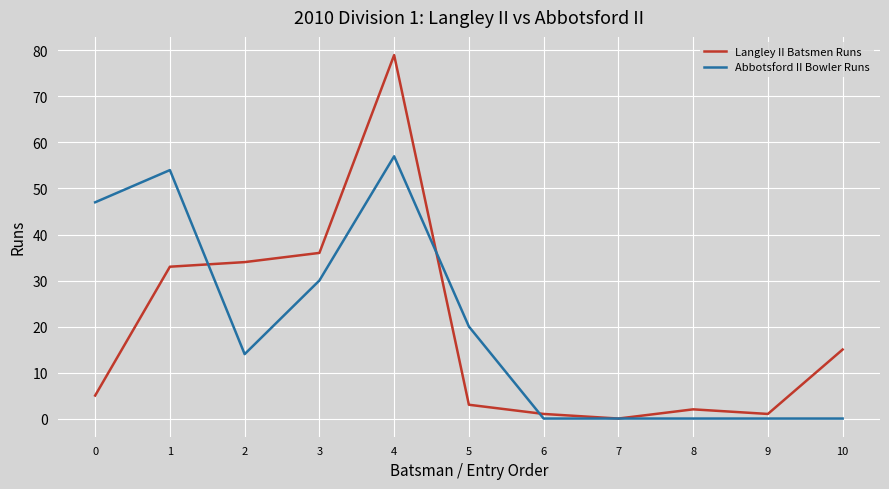

The value of Abbotsford II Bowler Runs at 5 is 20. True or false?

True